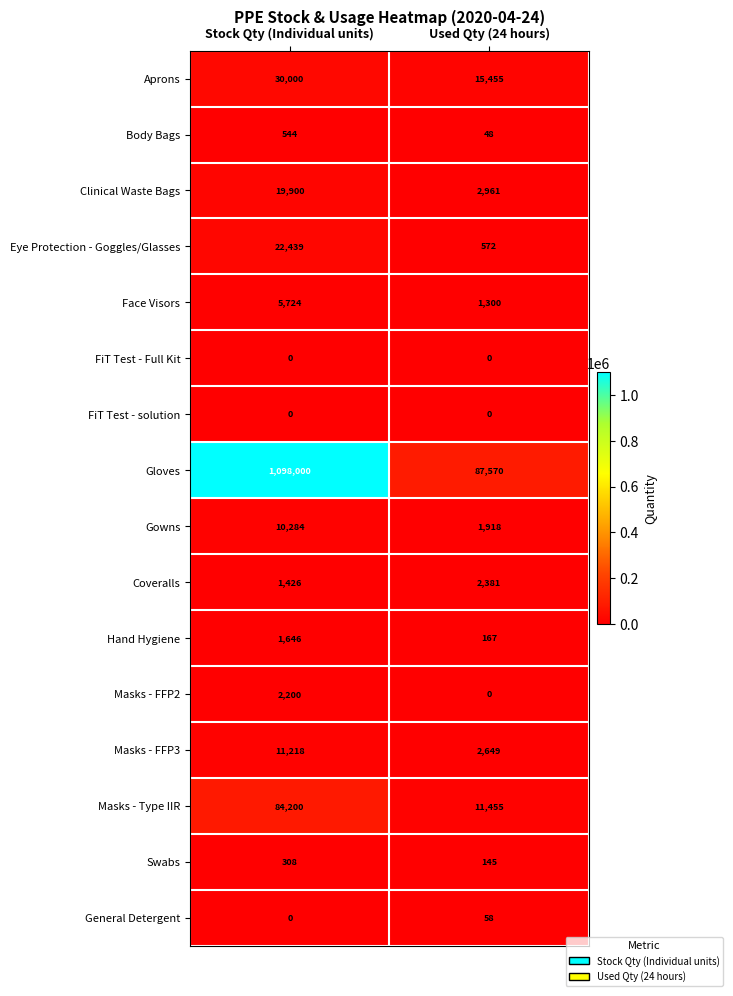

Which series has the largest range (max minus min)?

Gloves